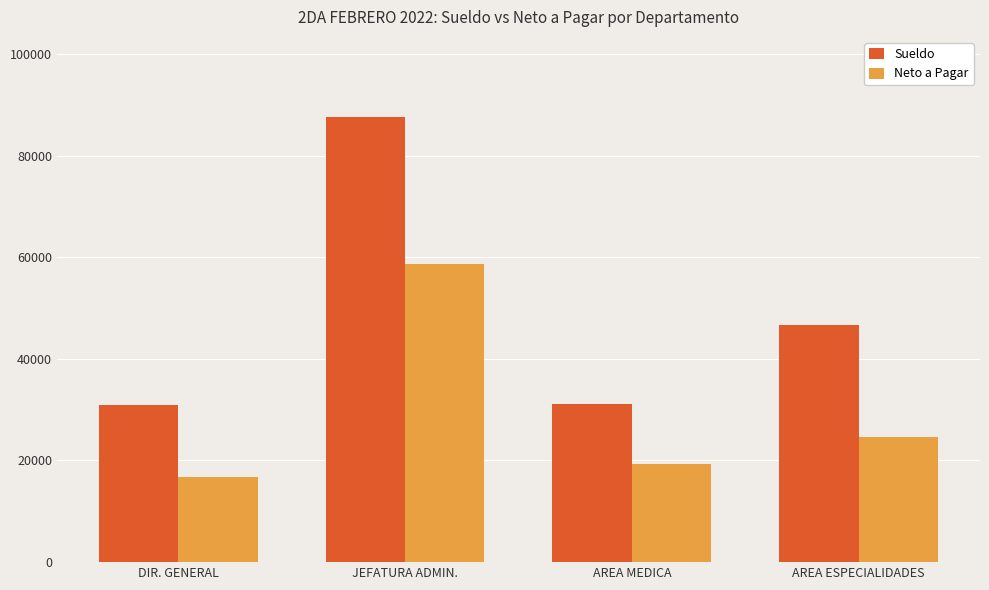

Between JEFATURA ADMIN. and AREA ESPECIALIDADES, which series saw the biggest shift?

Sueldo